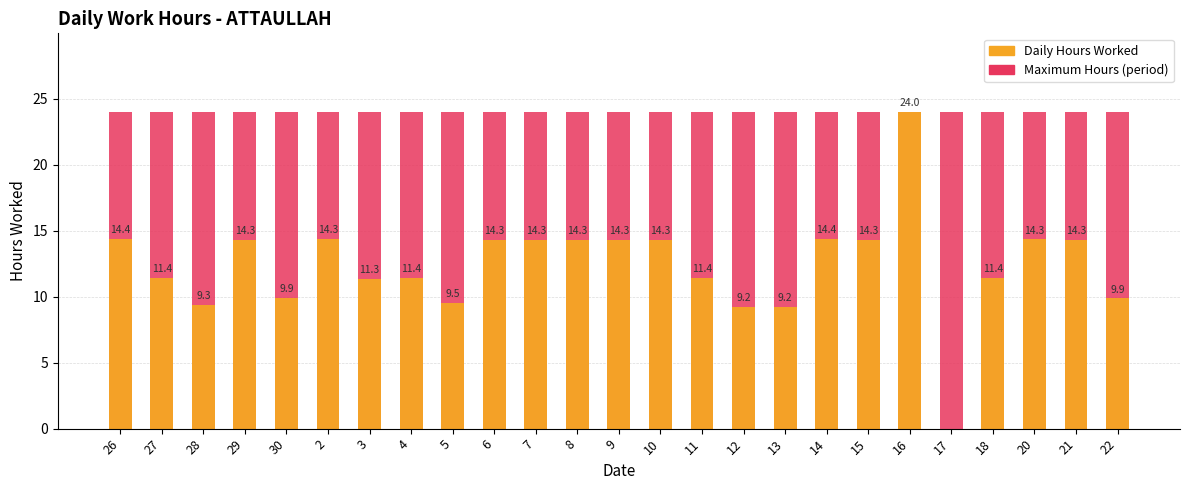

What is the label of the 7th bar from the right?

15